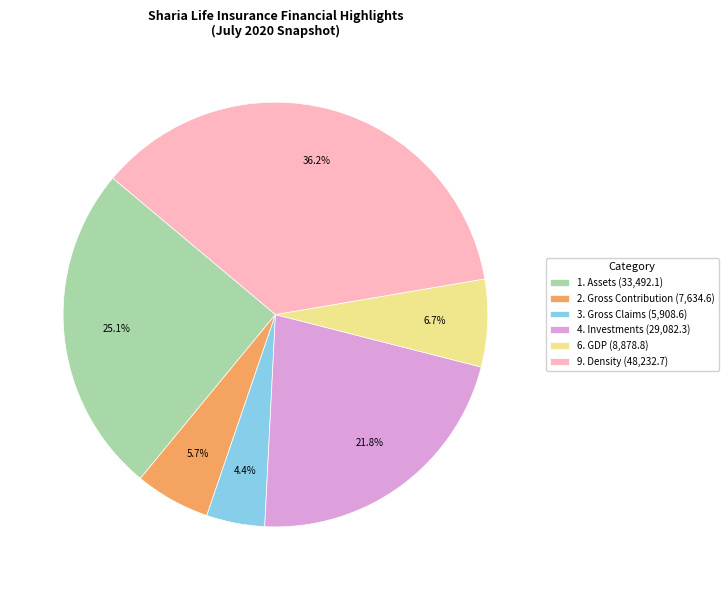

True or false: 6. GDP accounts for 7% of the total.

True